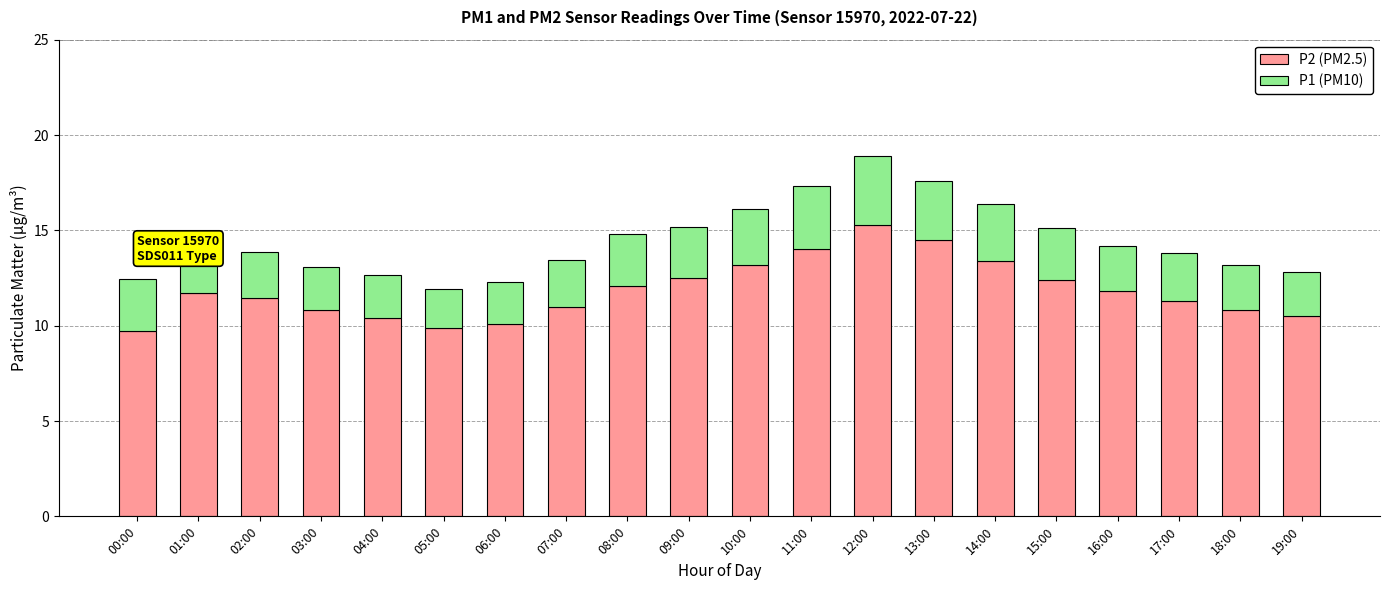

What is the total value across all series at 16:00?

14.2